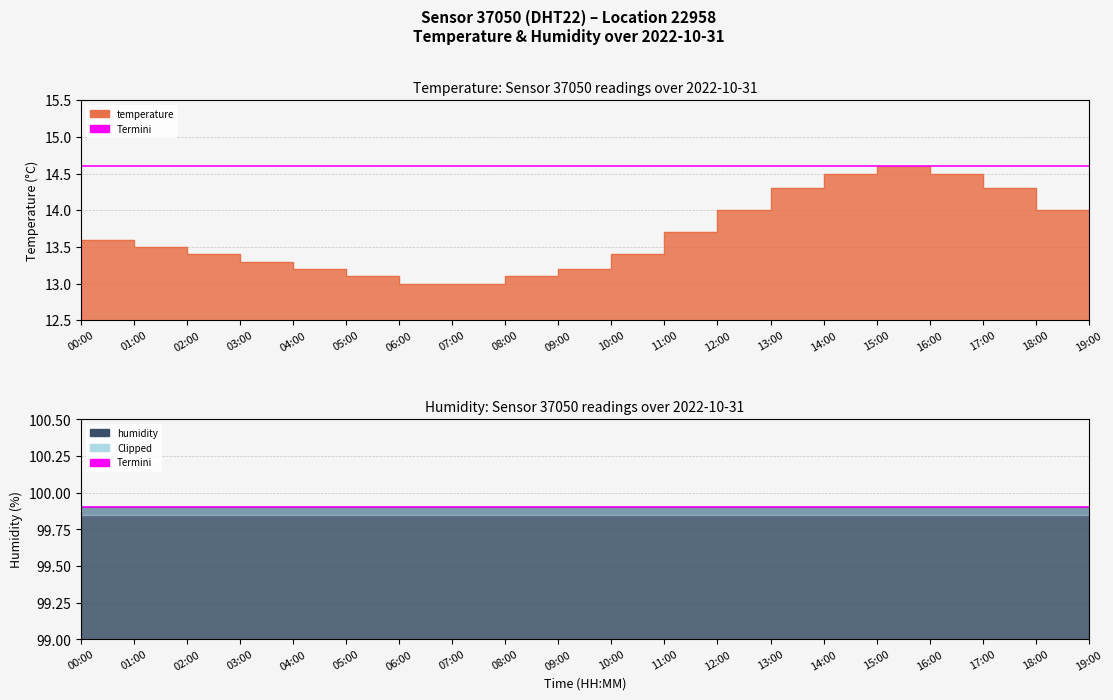

Reading right to left, list all the values displayed in this chart.

13.8	14.0	14.3	14.5	14.6	14.5	14.3	14.0	13.7	13.4	13.2	13.1	13.0	13.0	13.1	13.2	13.3	13.4	13.5	13.6